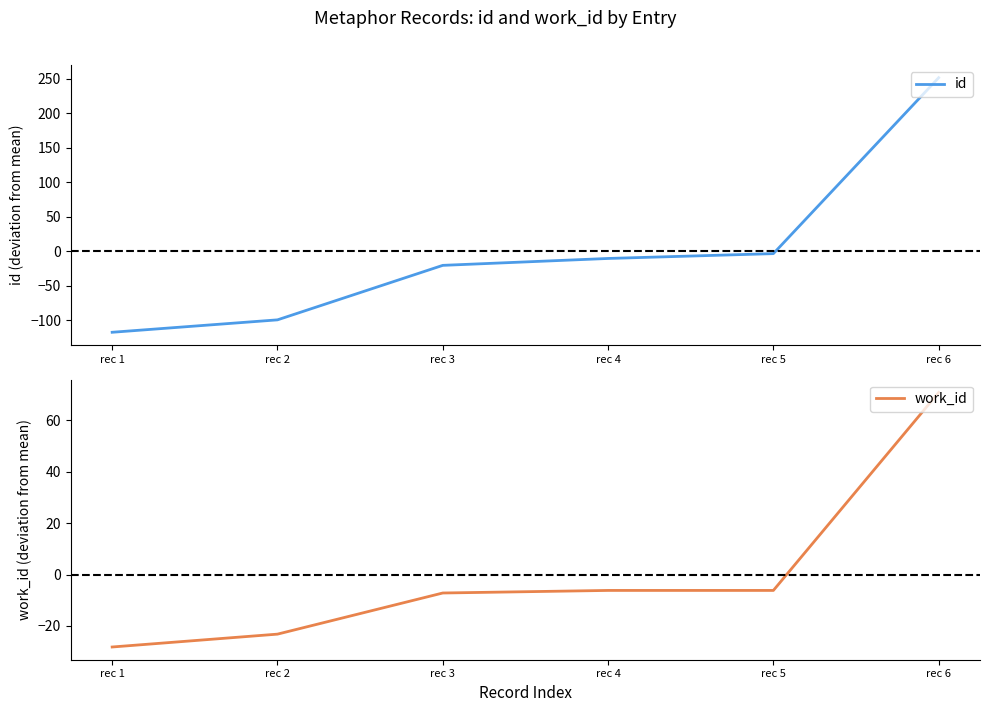

Is it true that id equals -10.5 at rec 4?

True